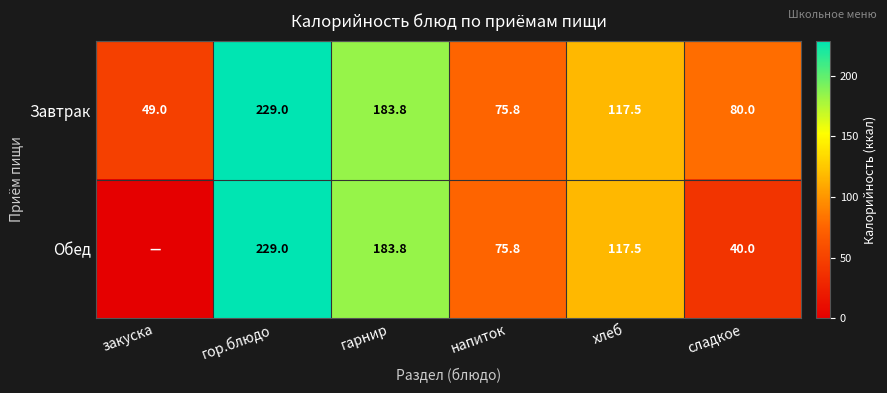

At which label is Завтрак closest to 139?

хлеб